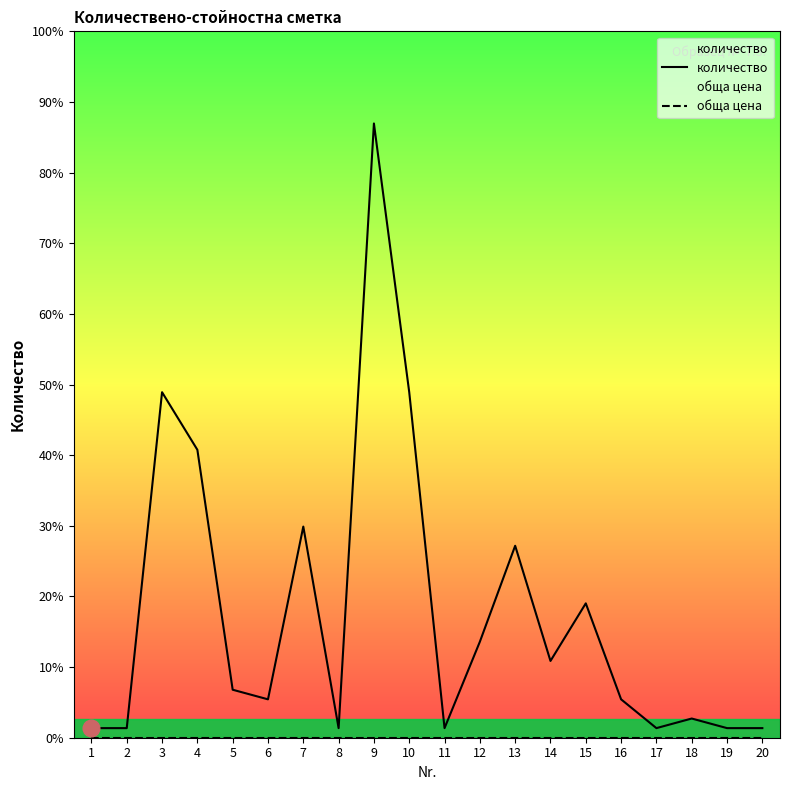

True or false: обща цена has a value of 0 at 15.

True